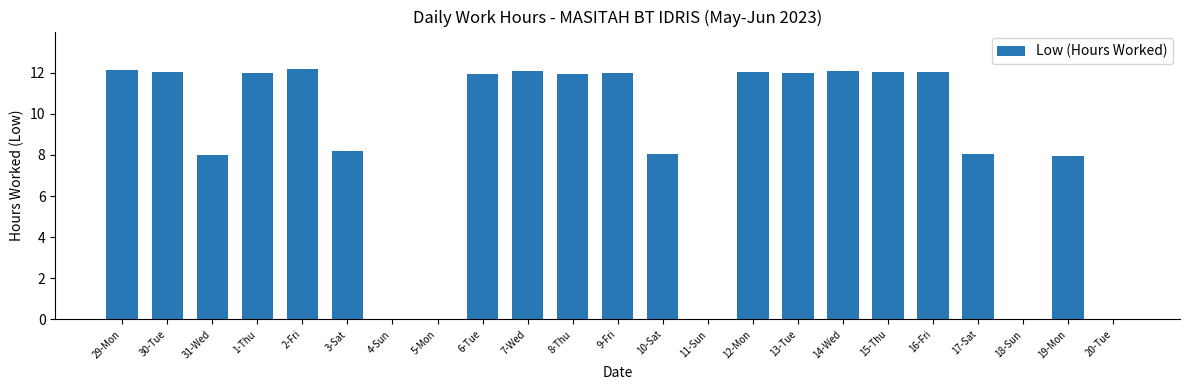

Between 6-Tue and 30-Tue, which is larger?

30-Tue